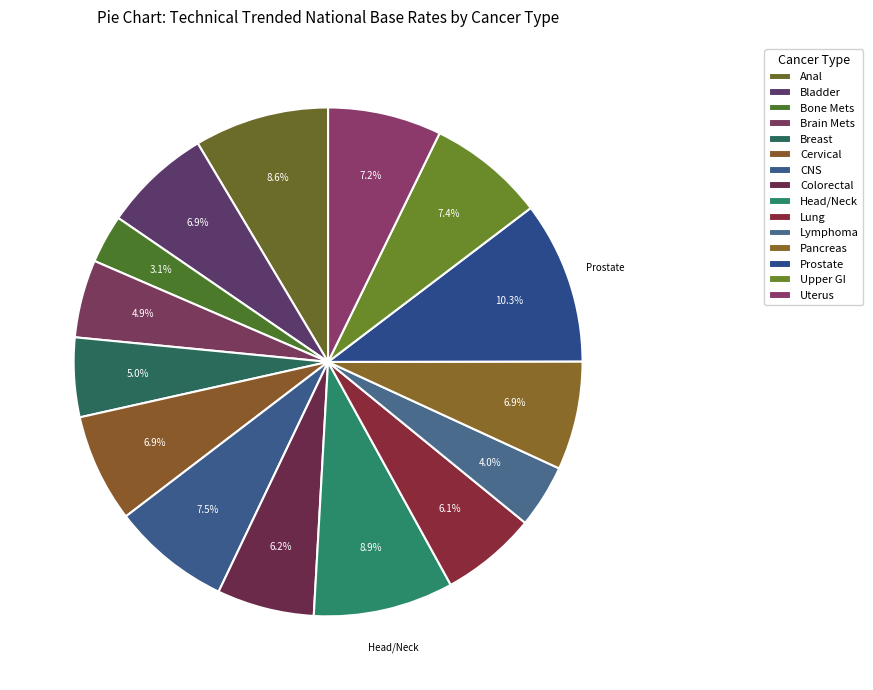

Does Prostate account for over 50% of the chart?

No